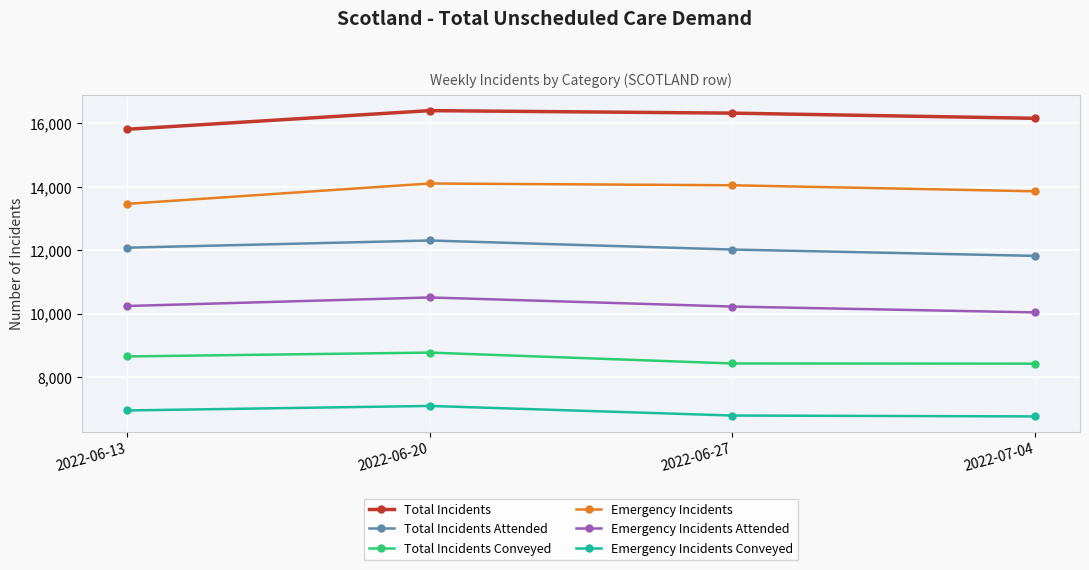

Which series has the largest total across all categories?

Total Incidents